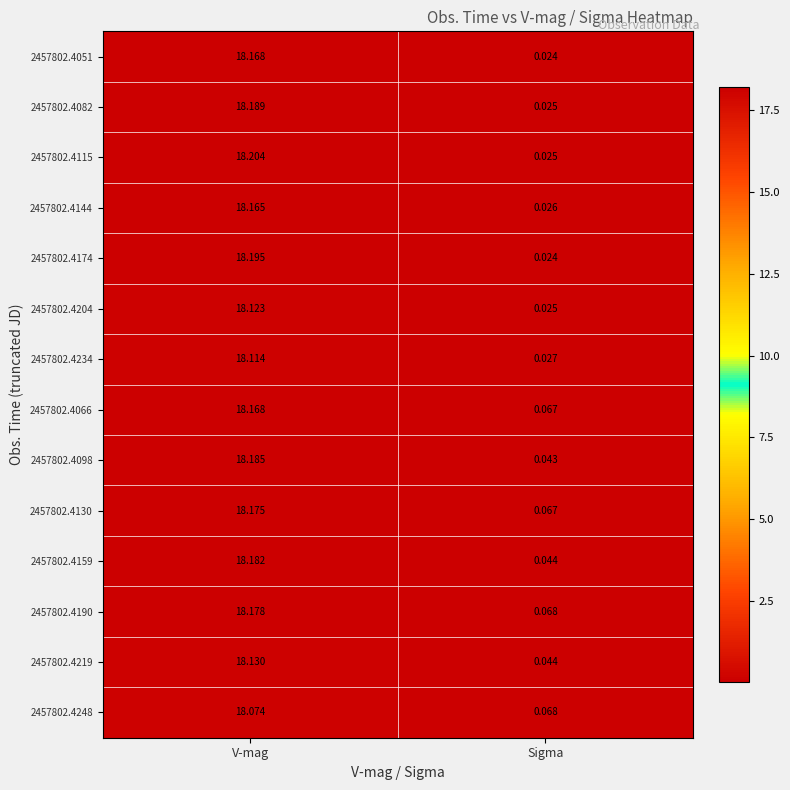

At which label does 2457802.4098 reach its peak?

V-mag